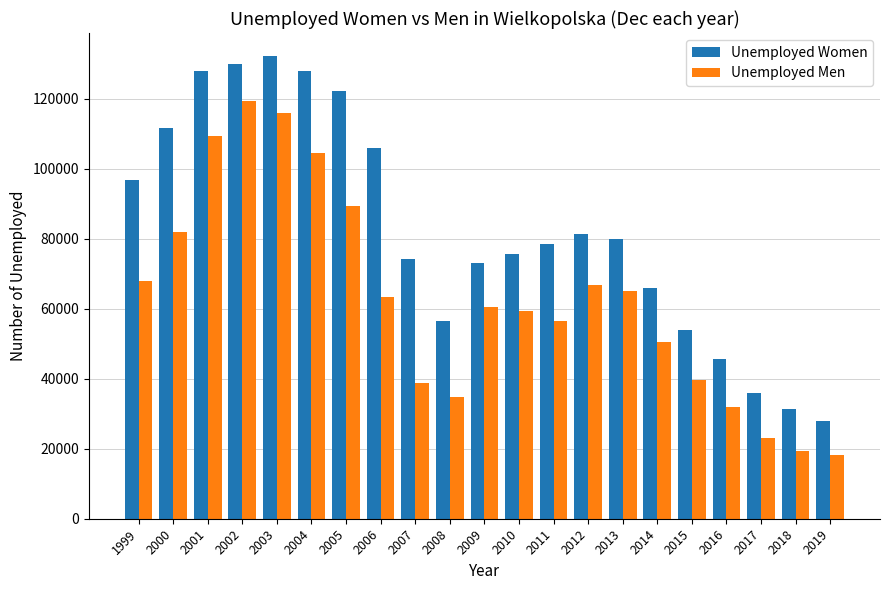

What is the value of the Unemployed Women bar at the 8th from the left?

105818